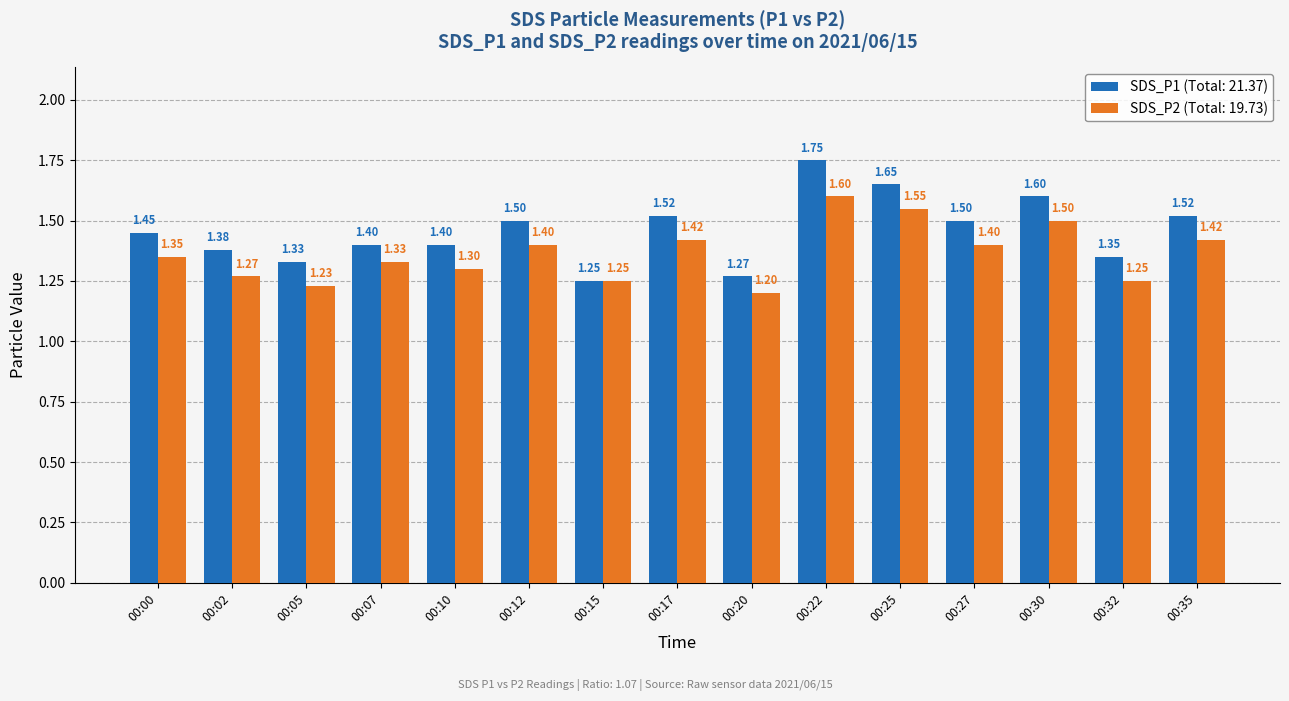

What is the average value of the SDS_P2 (Total: 19.73) series?

1.4